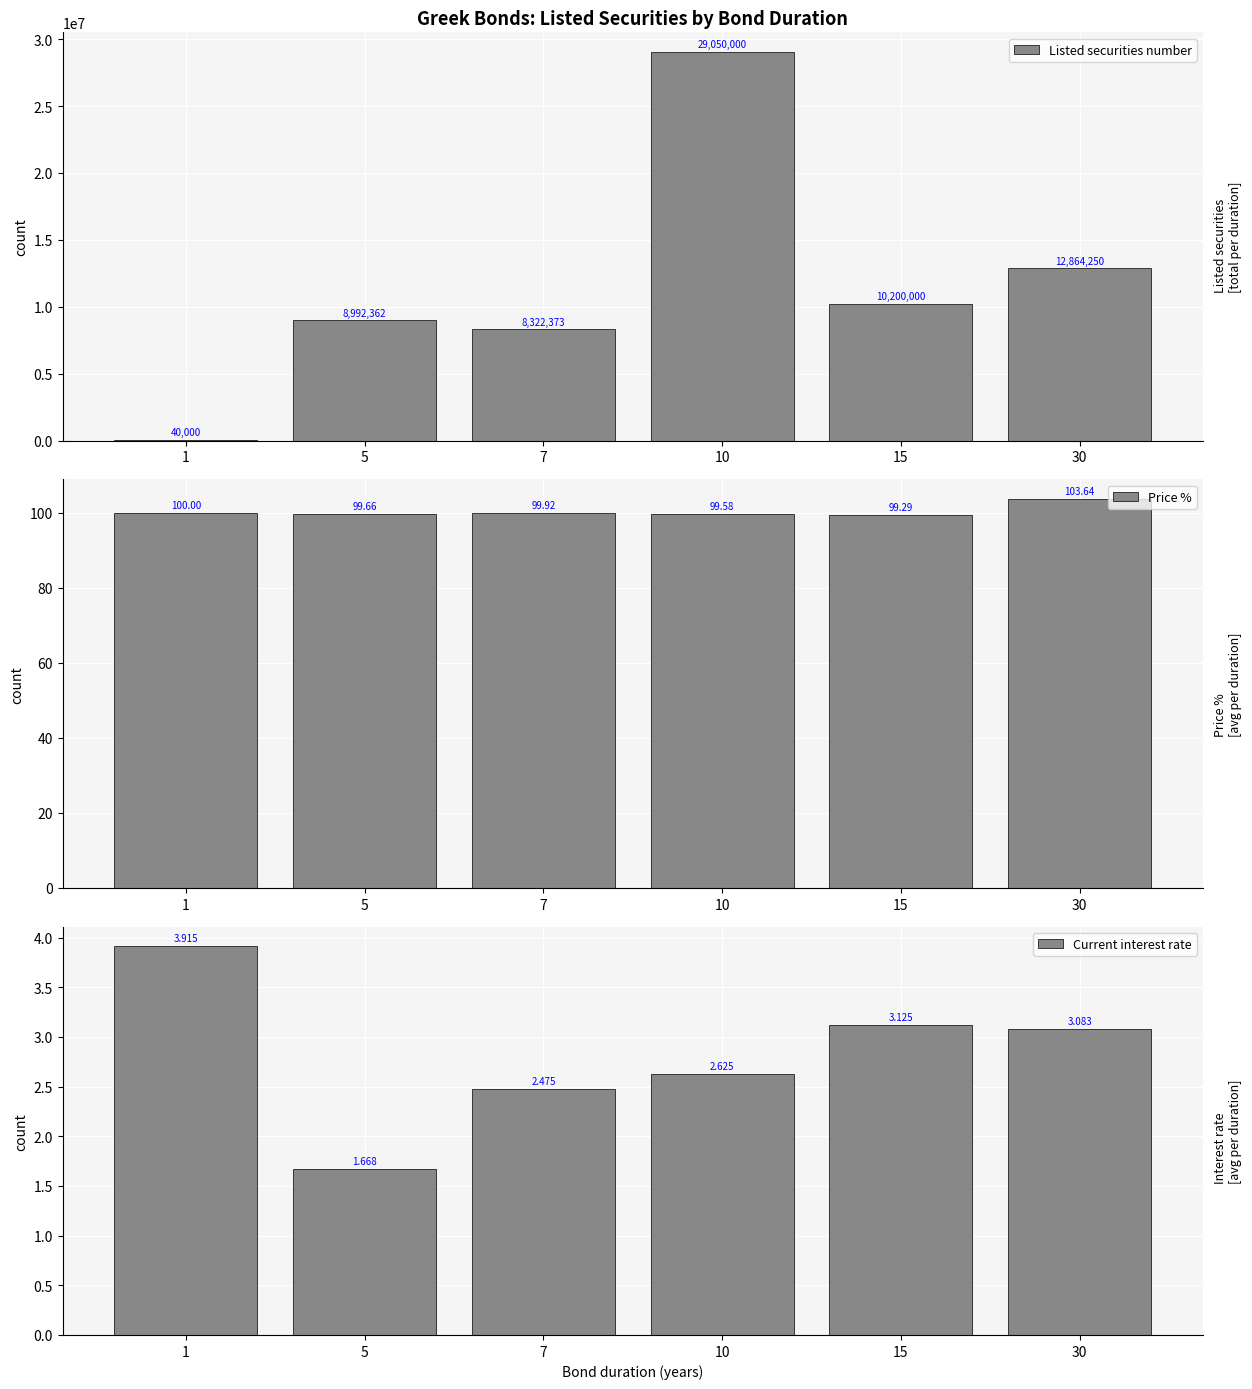

Reading right to left, list all the values displayed in this chart.

Listed securities number: 30=12864250.0	15=10200000.0	10=29050000.0	7=8322373.0	5=8992362.0	1=40000.0
Price %: 30=103.6	15=99.3	10=99.6	7=99.9	5=99.7	1=100.0
Current interest rate: 30=3.1	15=3.1	10=2.6	7=2.5	5=1.7	1=3.9